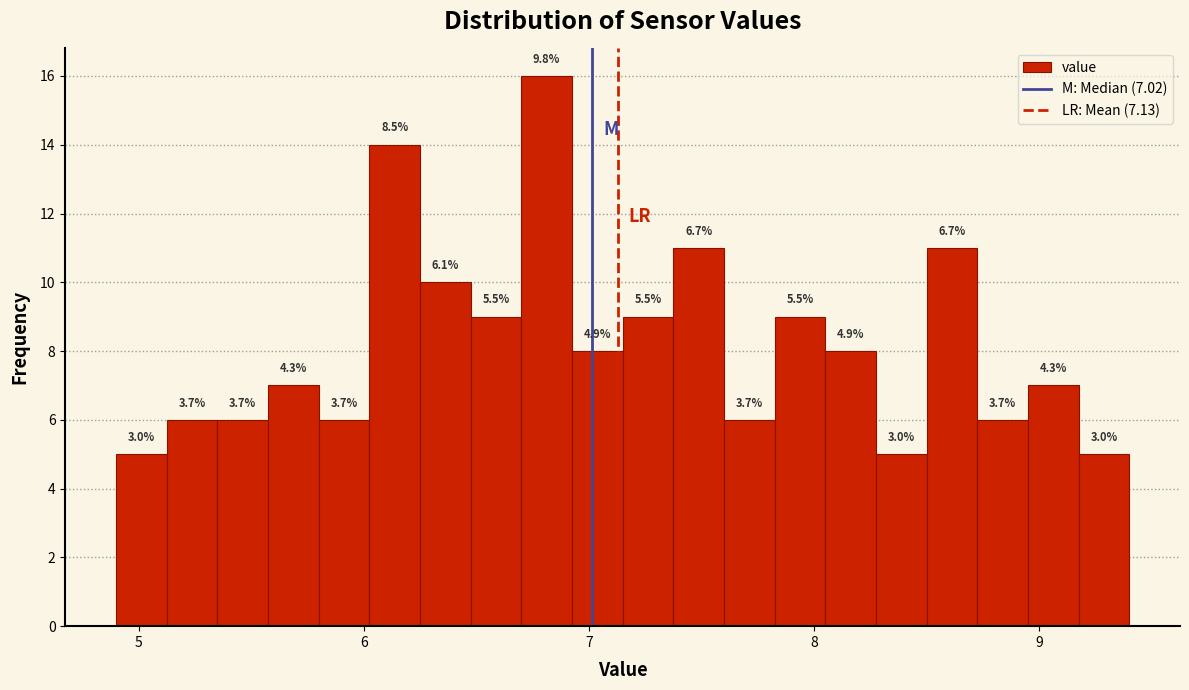

Read against the x-axis, roughly where is the centre of the tallest bar?

6.8